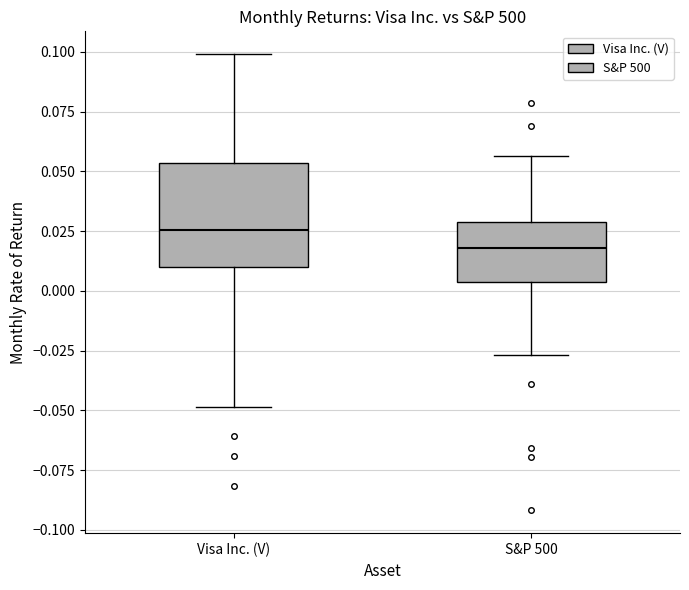

Where does the median line of the box for Visa Inc. (V) sit on the y-axis? The values are not printed on the chart, so give them approximately, as read against the axis.

0.025